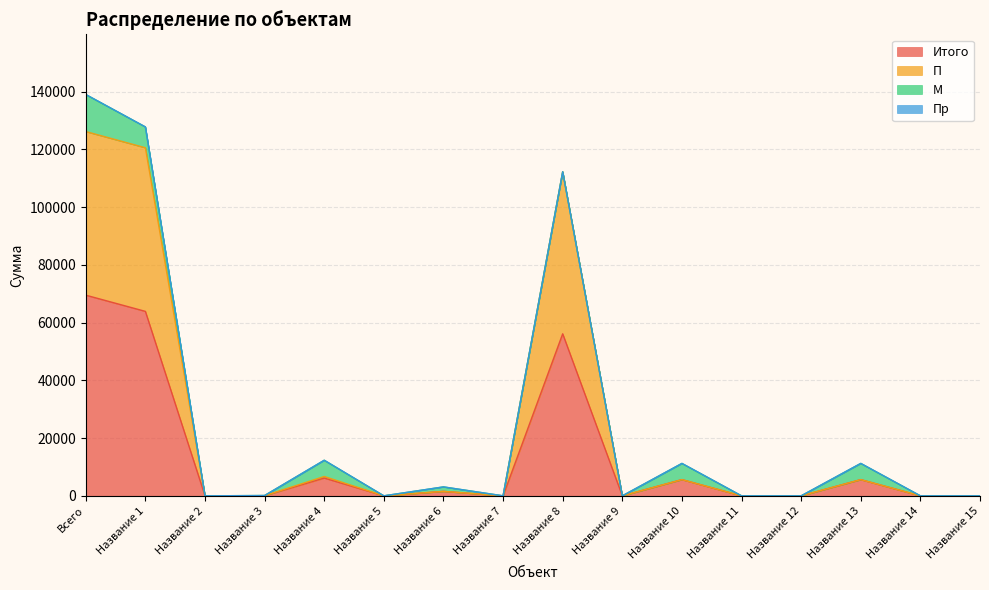

What position from the right is Название 6?

10